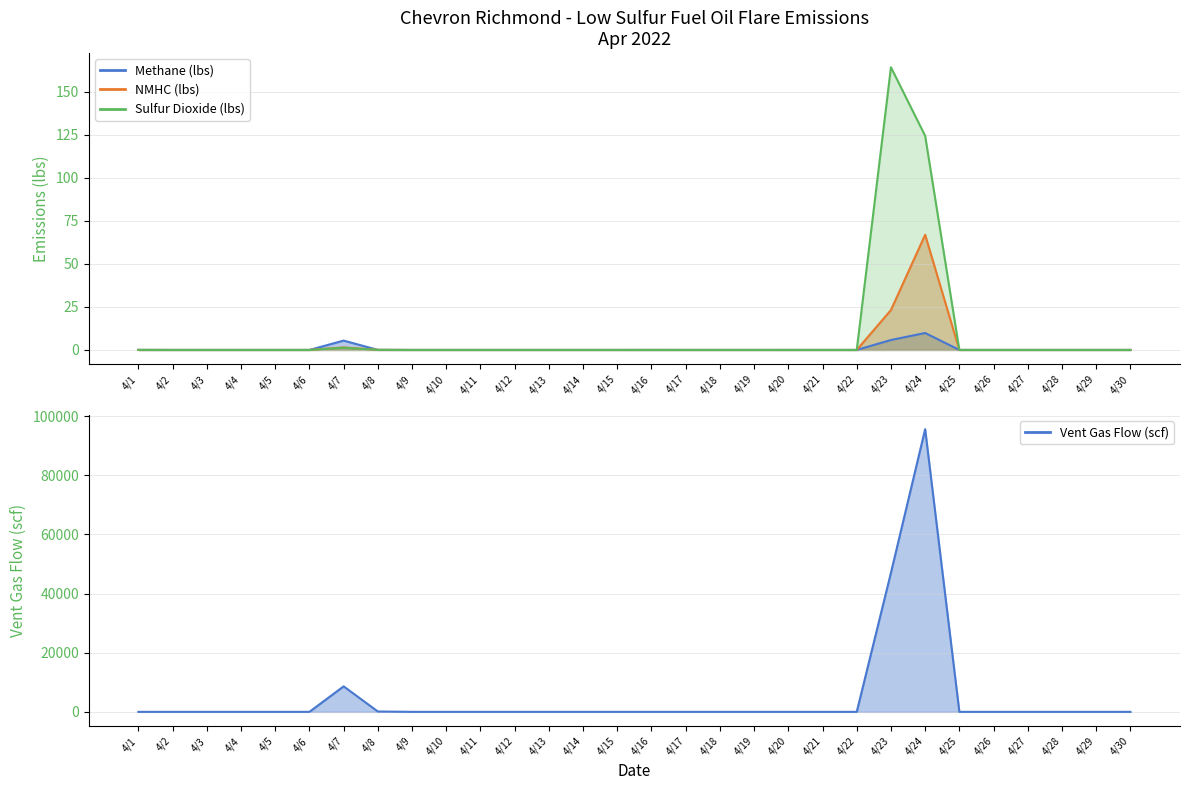

Which series has the widest spread of values?

Sulfur Dioxide (lbs)